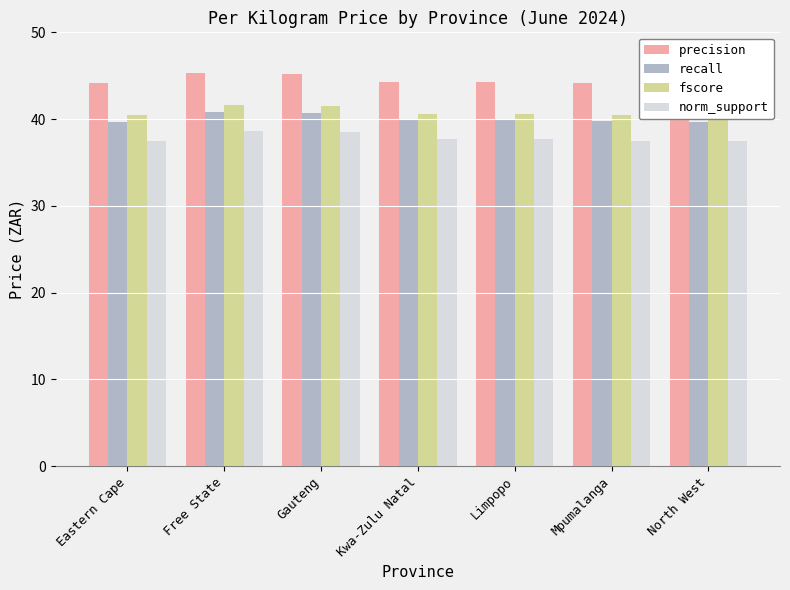

What is the highest value of the fscore series?

41.6